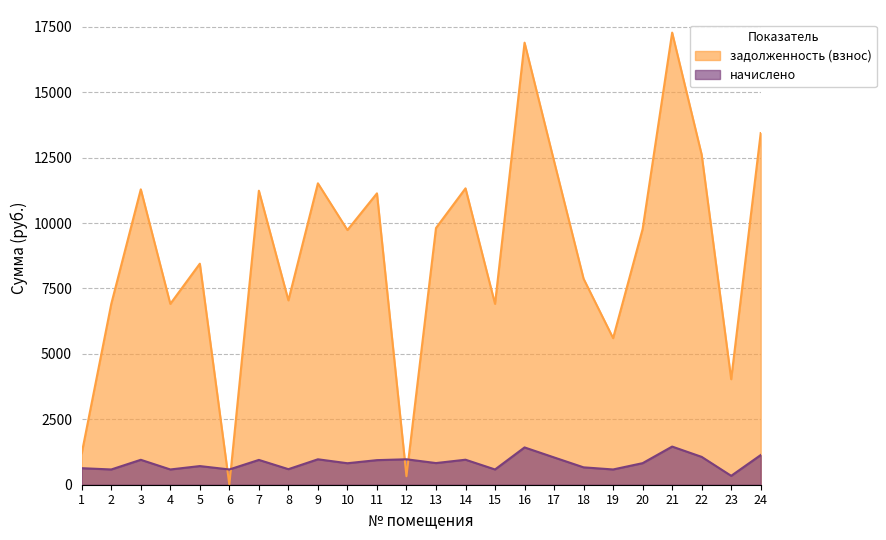

List the series in order of their peak value, highest first.

задолженность (взнос), начислено